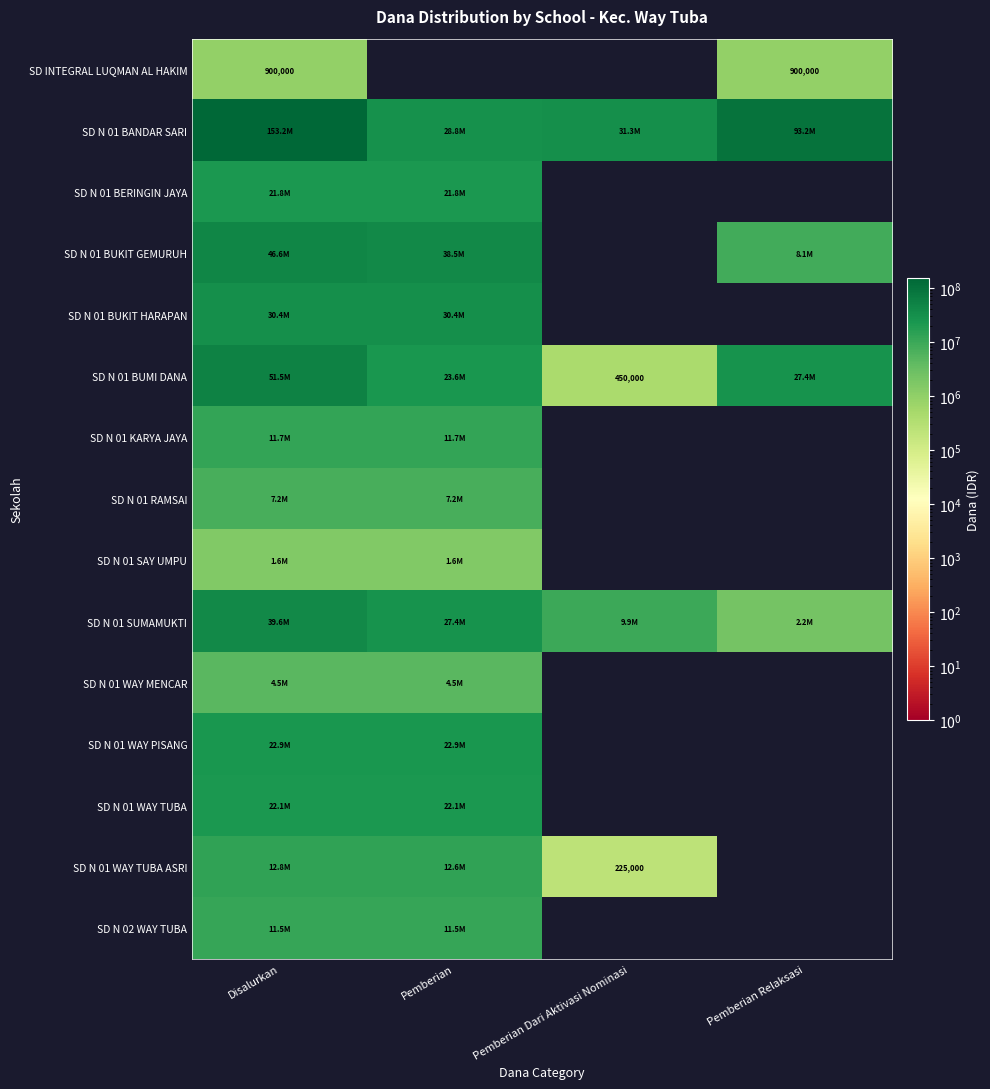

What is the total value across all series at Pemberian Relaksasi?

131850000